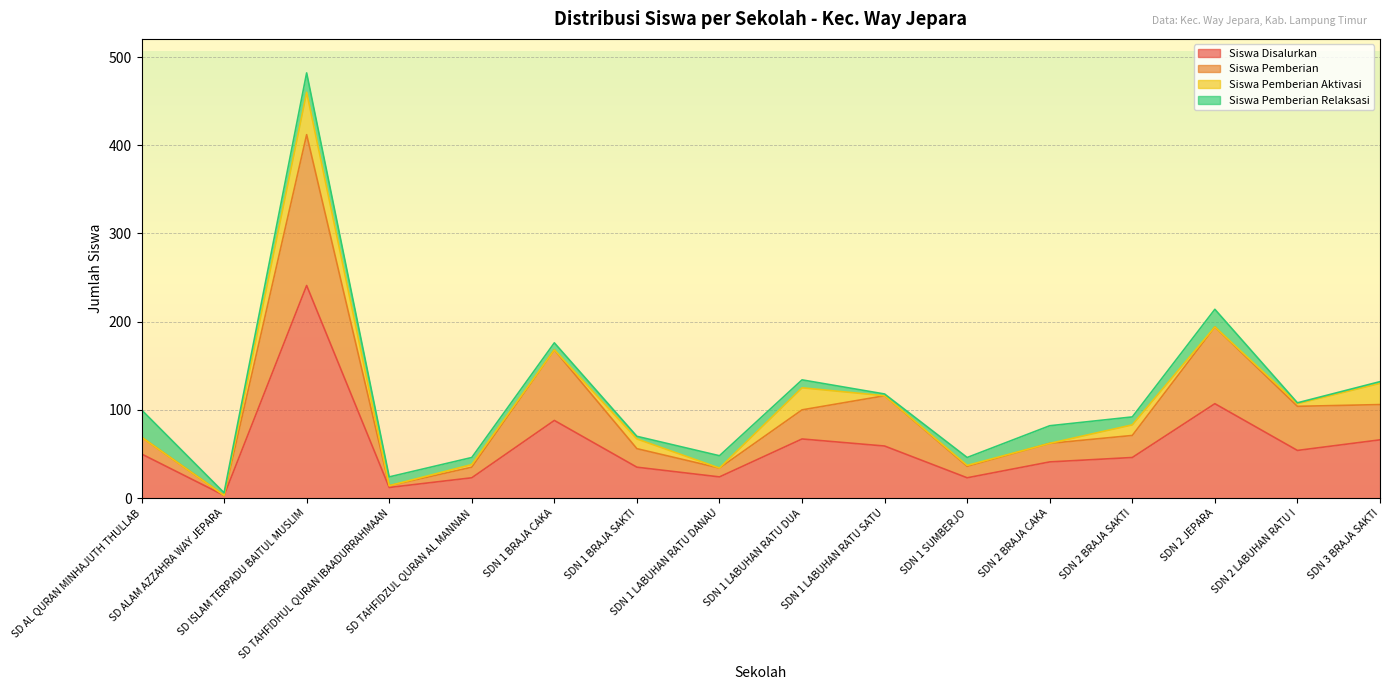

At which category is the sum across all series the highest?

SD ISLAM TERPADU BAITUL MUSLIM